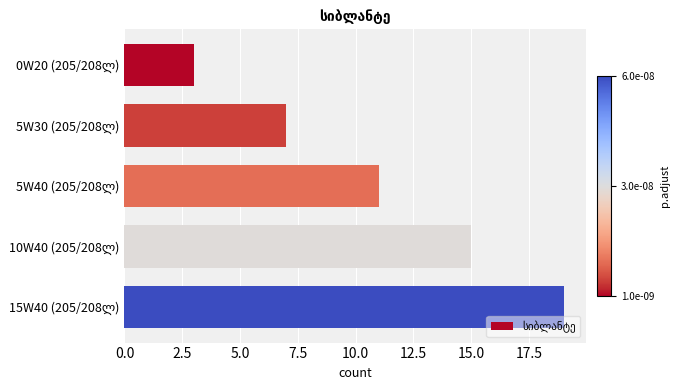

Count the values in the range 7 to 15.

3